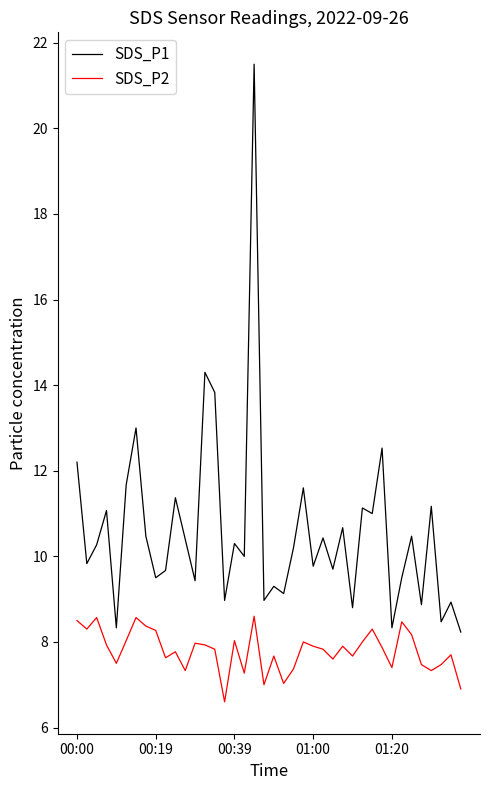

What is the maximum value shown in the chart?

21.5